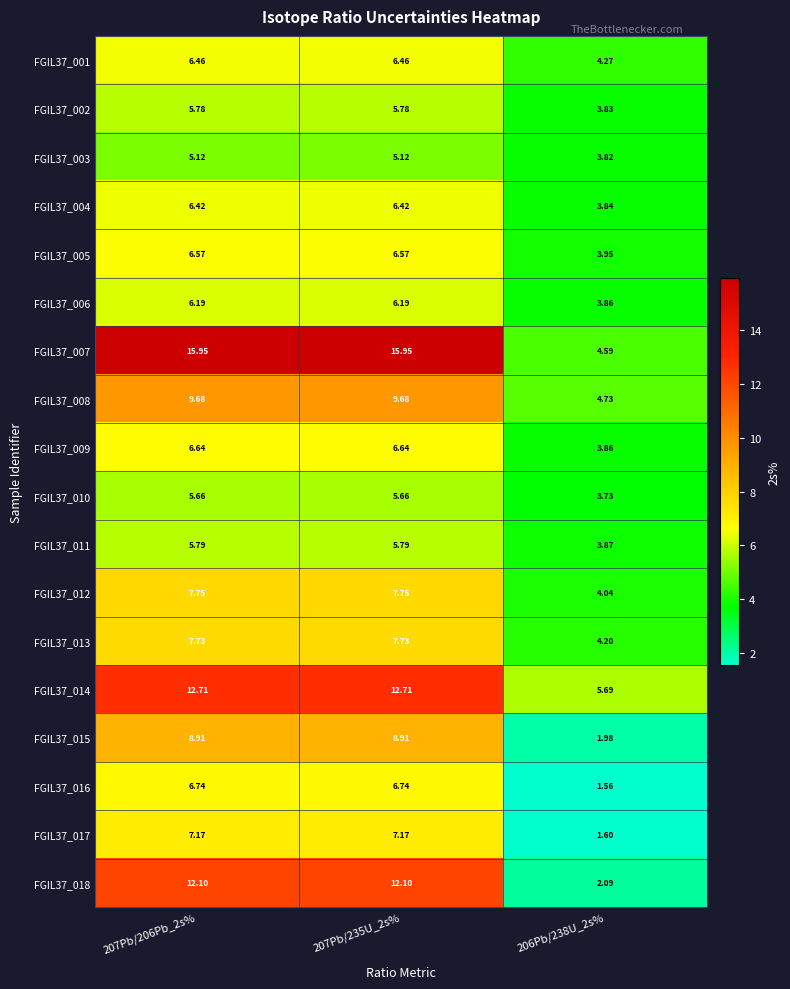

Count the number of data series in this chart.

18